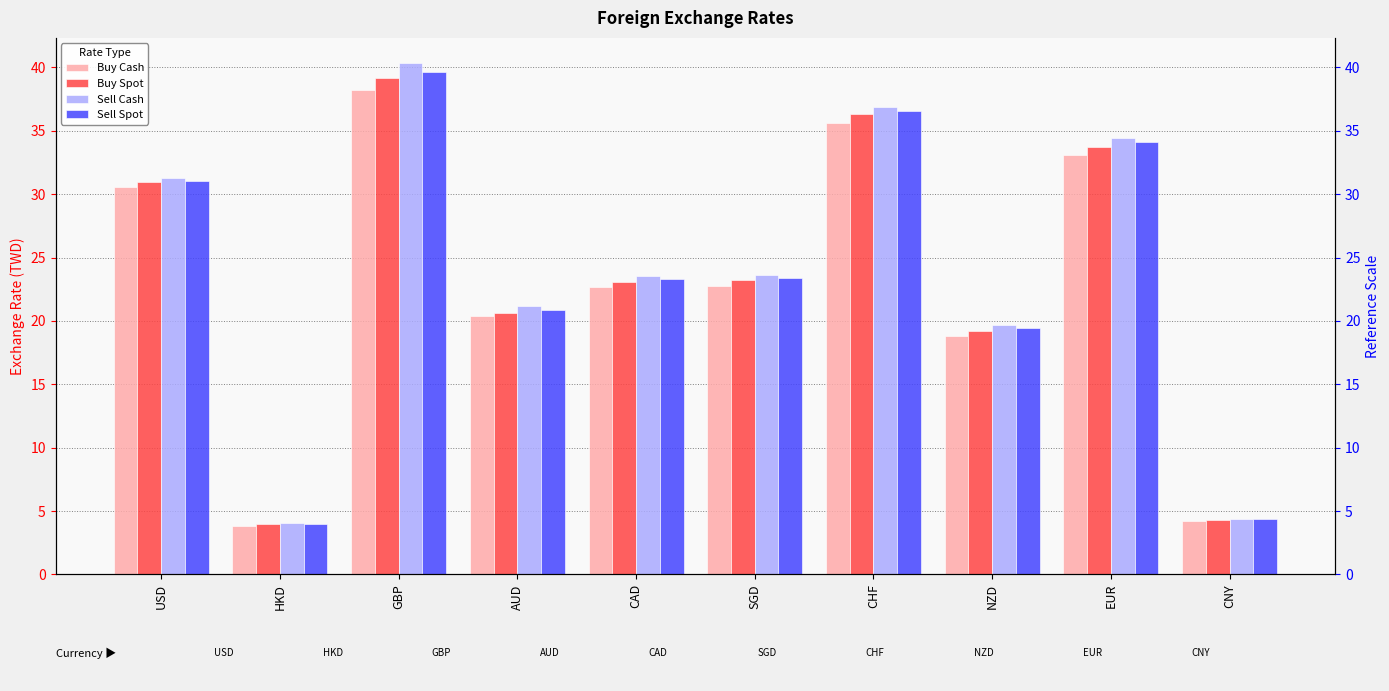

What is the spread (max minus min) of values at USD?

0.7